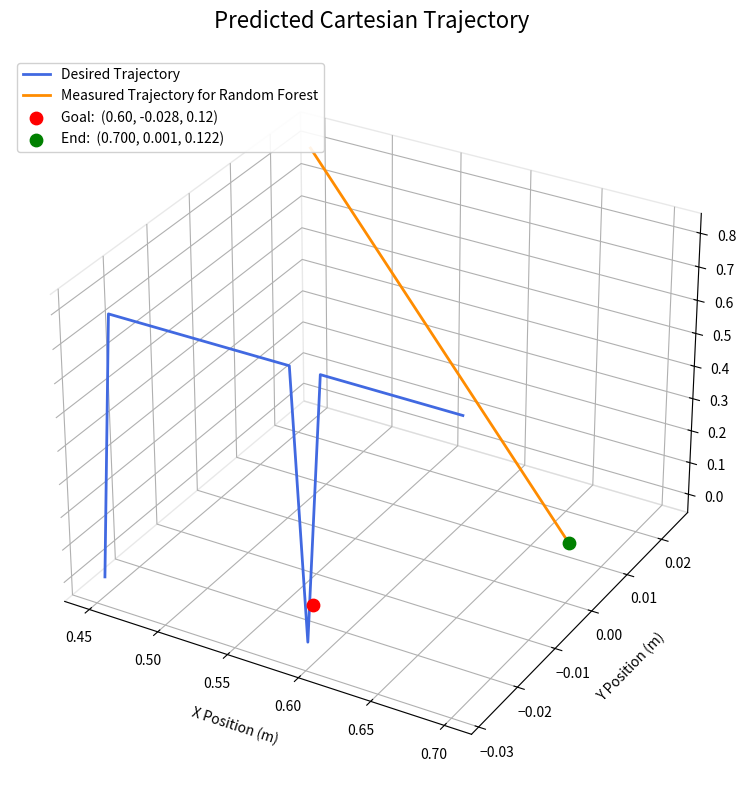

What are all the series names shown in the legend?

Desired Trajectory, Measured Trajectory for Random Forest